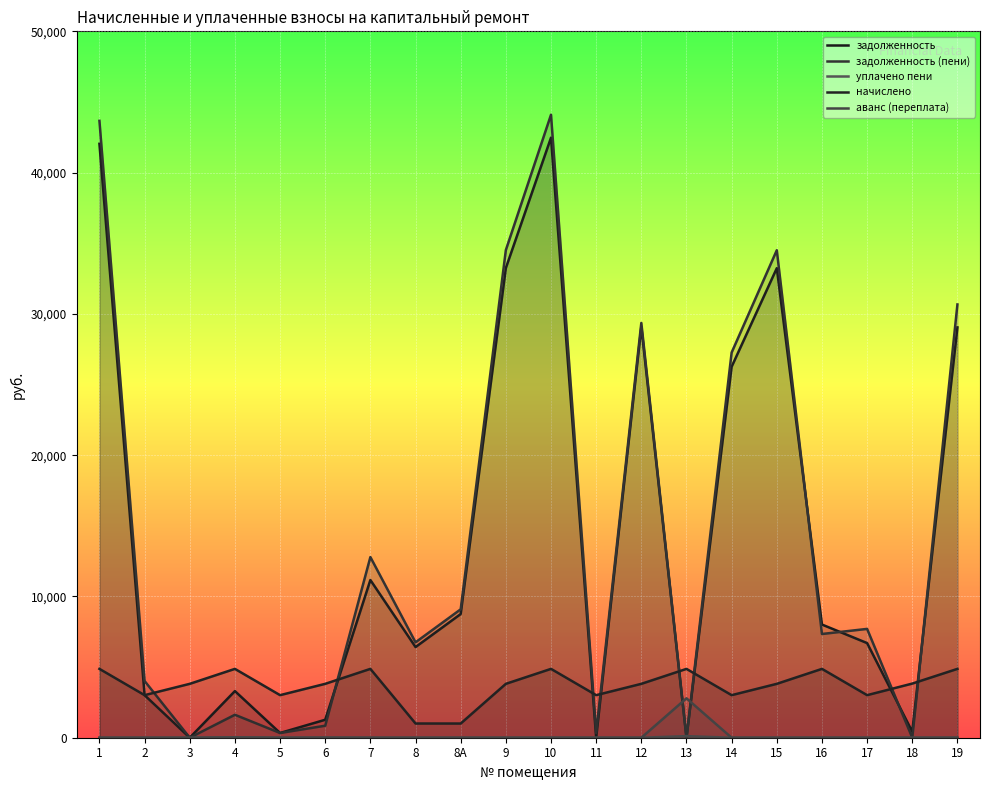

What are all the series names shown in the legend?

задолженность, задолженность (пени), уплачено пени, начислено, аванс (переплата)